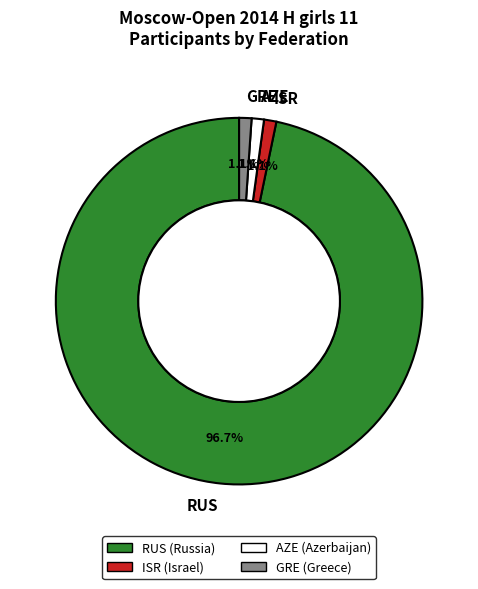

Which slice is the largest?

RUS